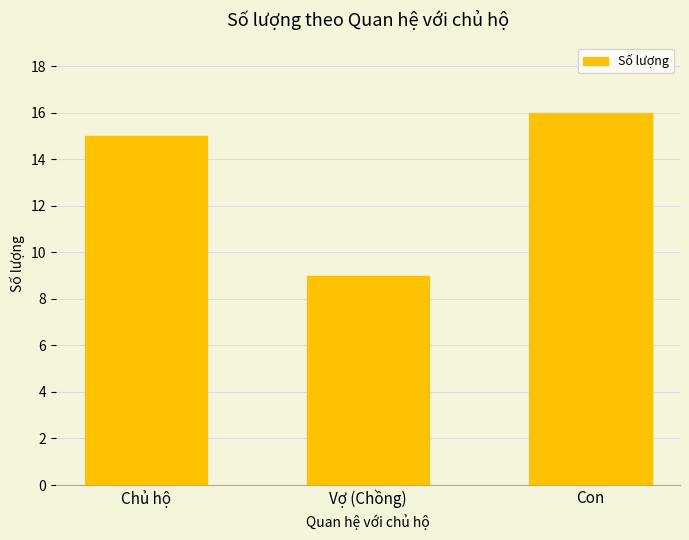

Reading left to right, transcribe all the data shown in this chart.

Chủ hộ=15	Vợ (Chồng)=9	Con=16